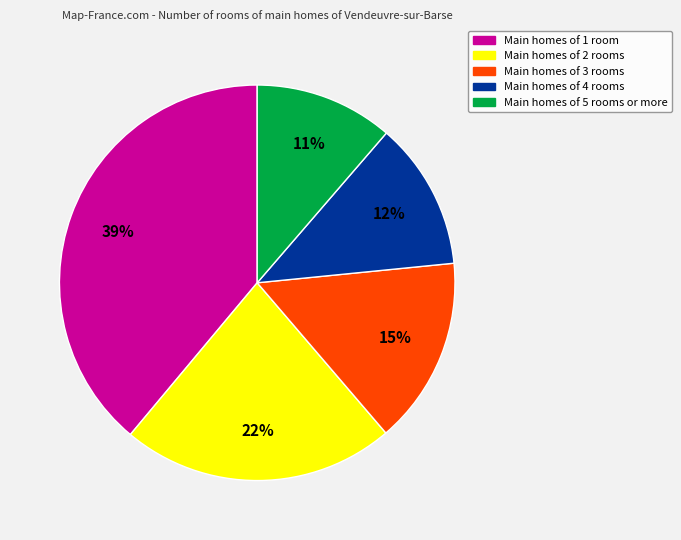

To the nearest percent, what is the average slice percentage?

20%